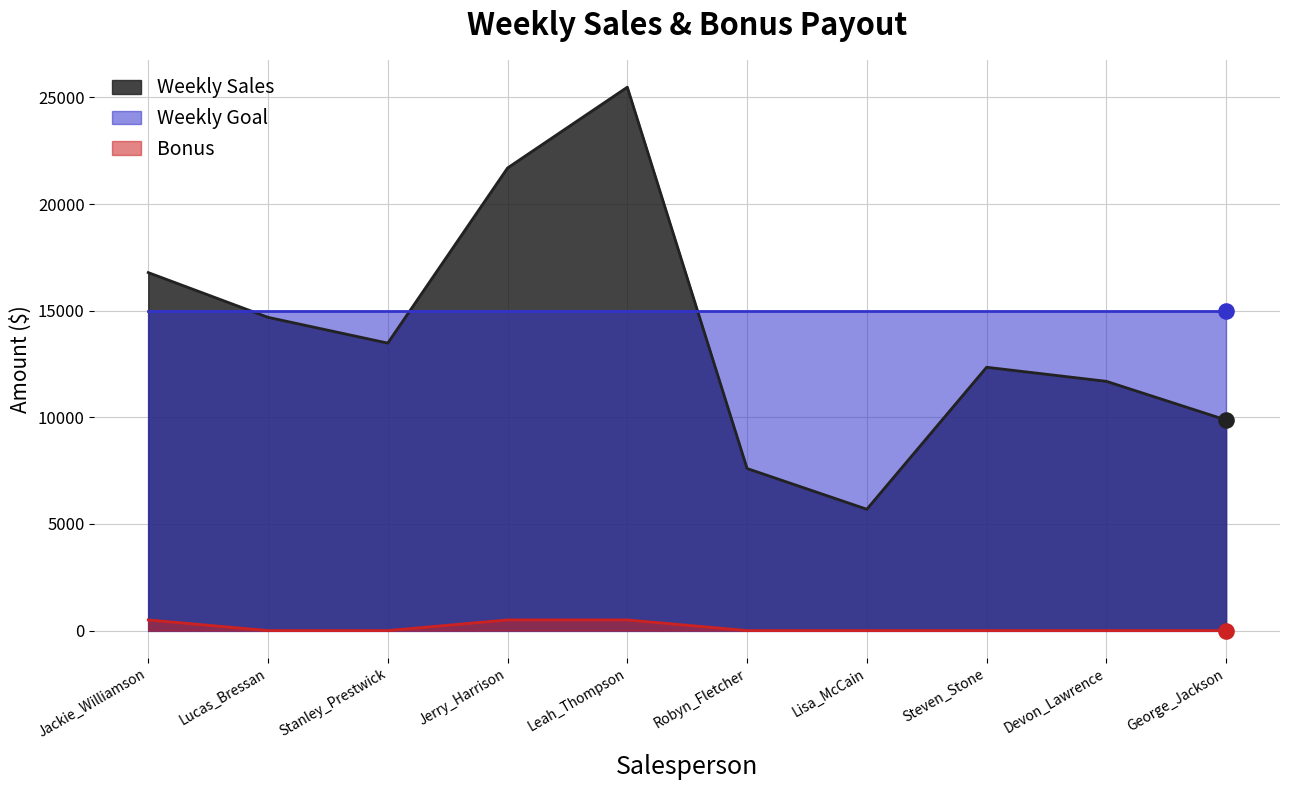

Is the value of Bonus at Jerry_Harrison greater than the value of Weekly Sales at Steven_Stone?

No